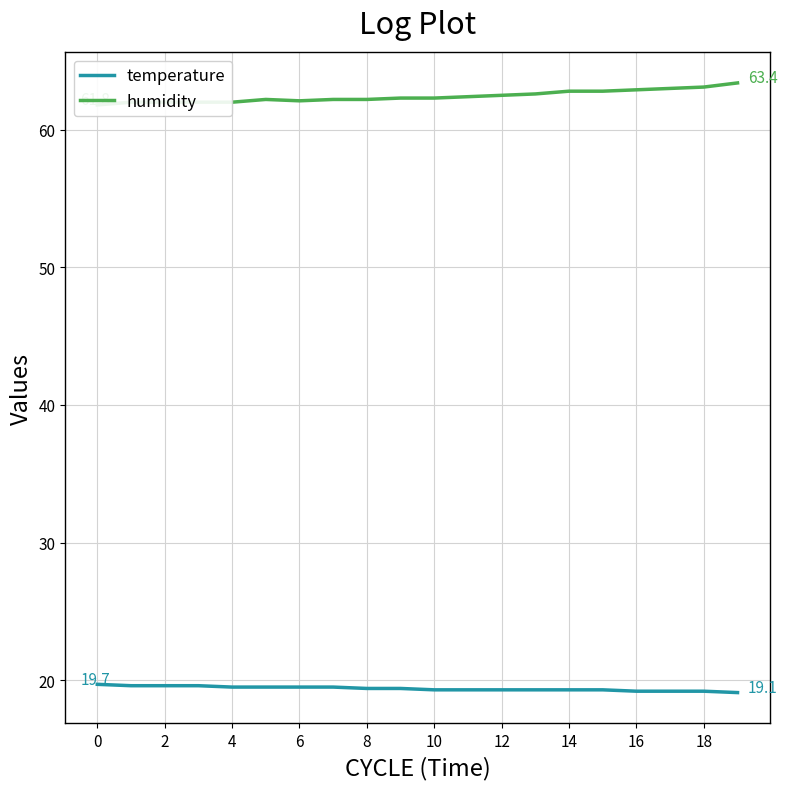

At which category is the sum across all series the highest?

19